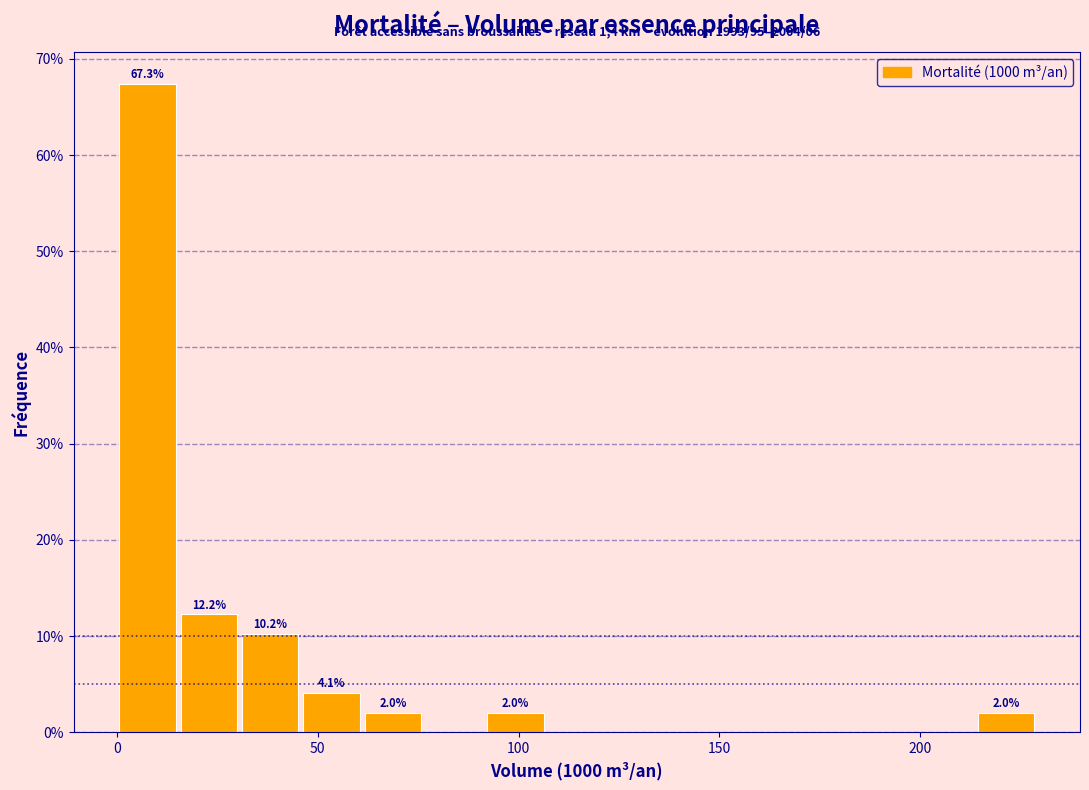

Read against the x-axis, roughly where is the centre of the tallest bar?

10